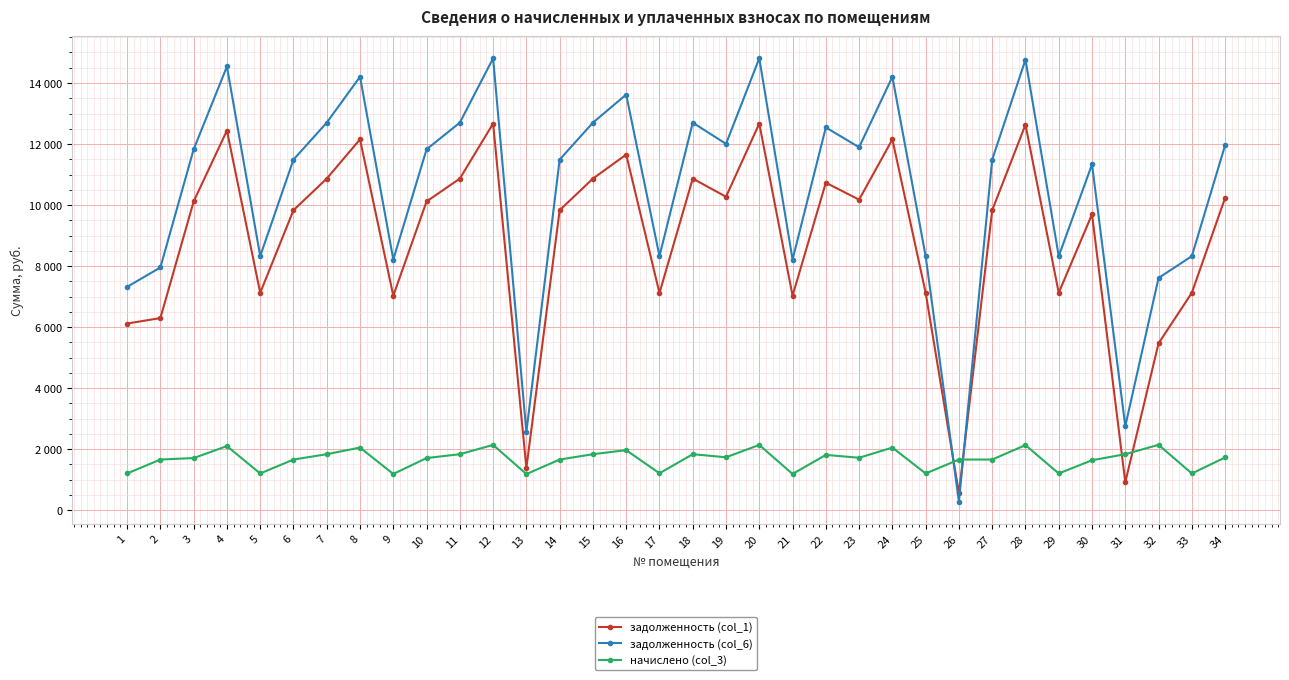

Which has a higher value, 22 or 15?

15